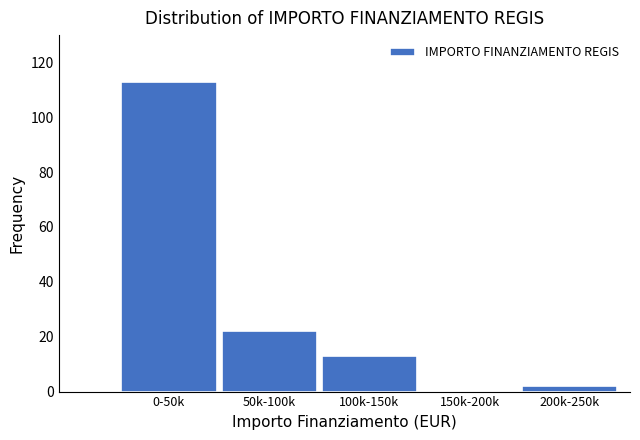

Reading left to right, what are all the values shown in this chart?

0-50k=113	50k-100k=22	100k-150k=13	150k-200k=0	200k-250k=2